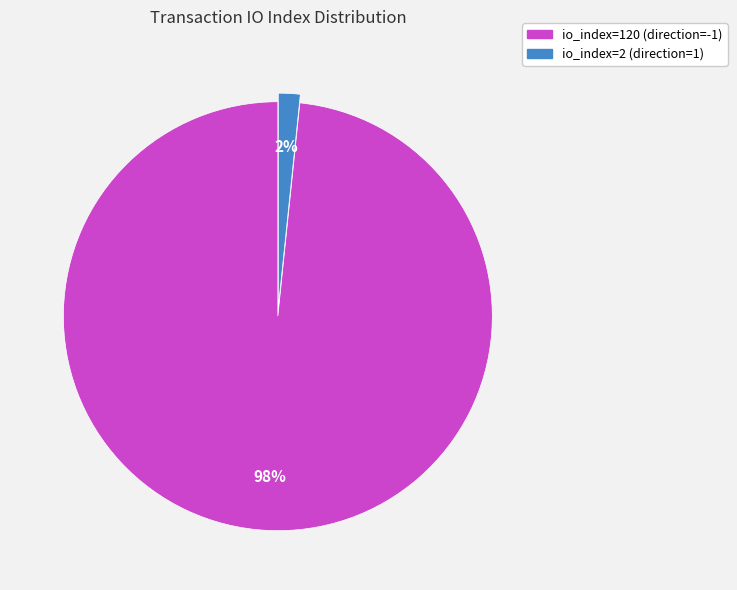

What percentage is the io_index=2 (direction=1) slice, to the nearest percent?

2%